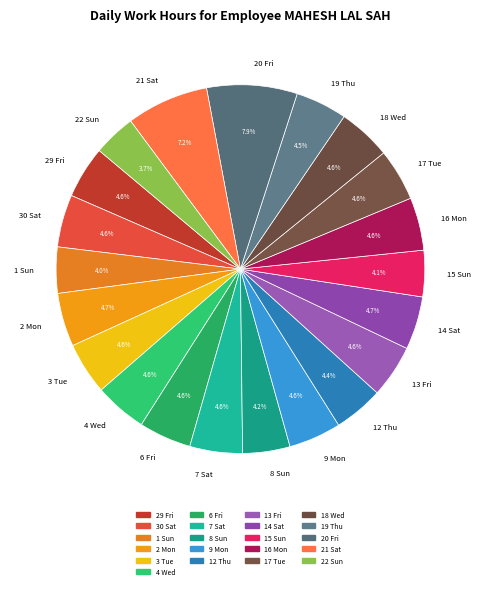

Does 29 Fri account for over 50% of the chart?

No